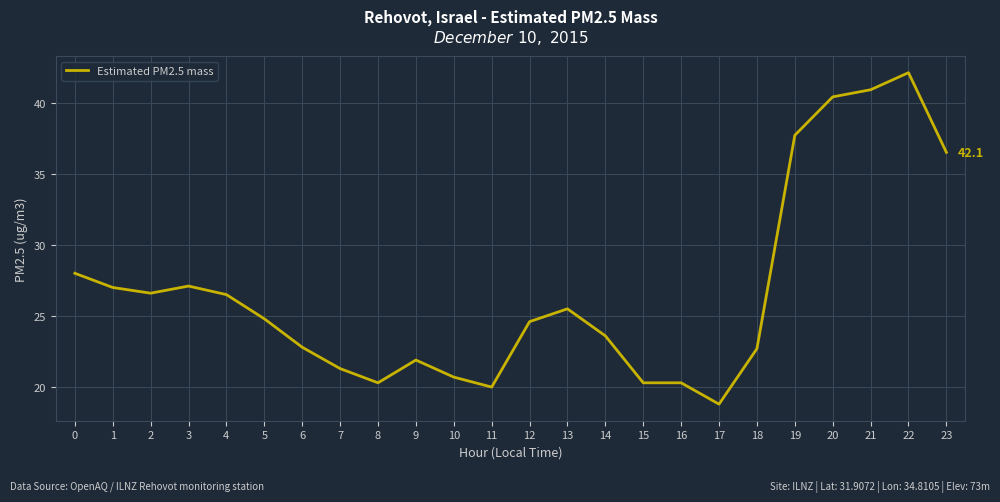

What is the maximum value shown in the chart?

42.1